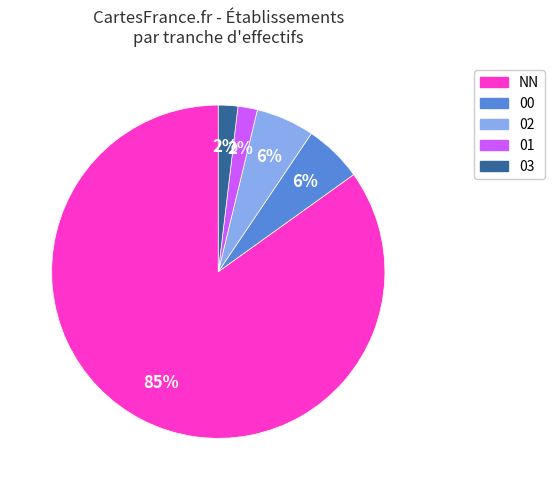

Which slice represents more than half of the pie?

NN